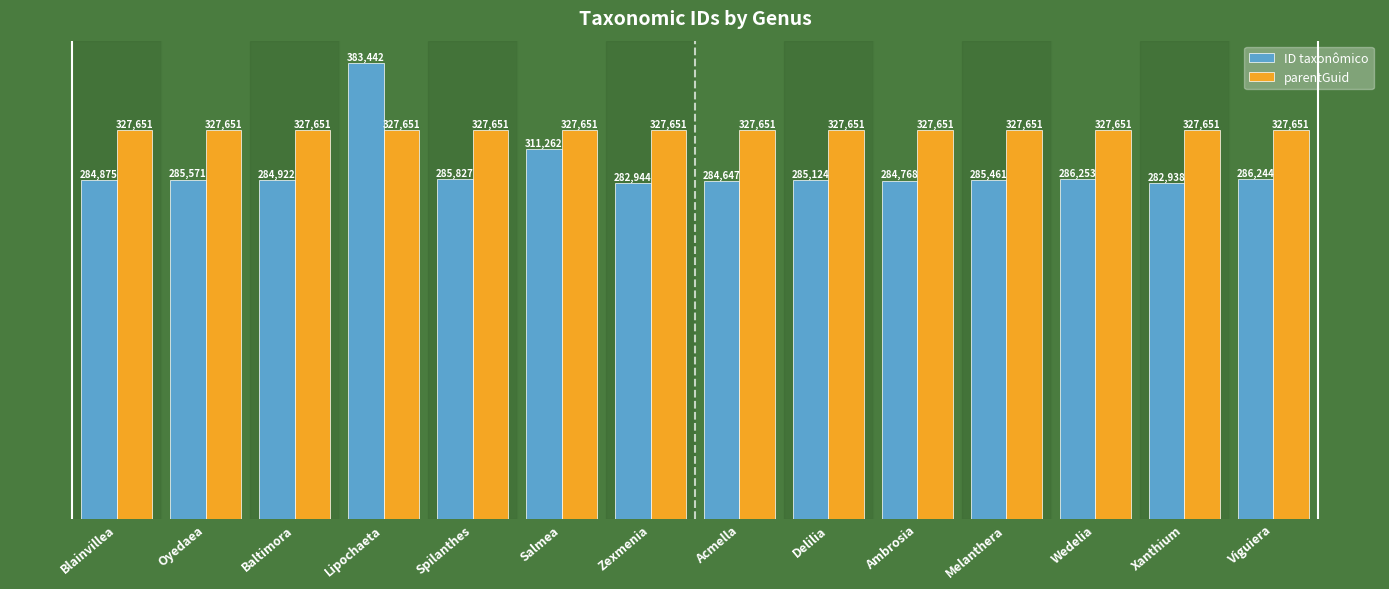

What is the greatest value displayed?

383442